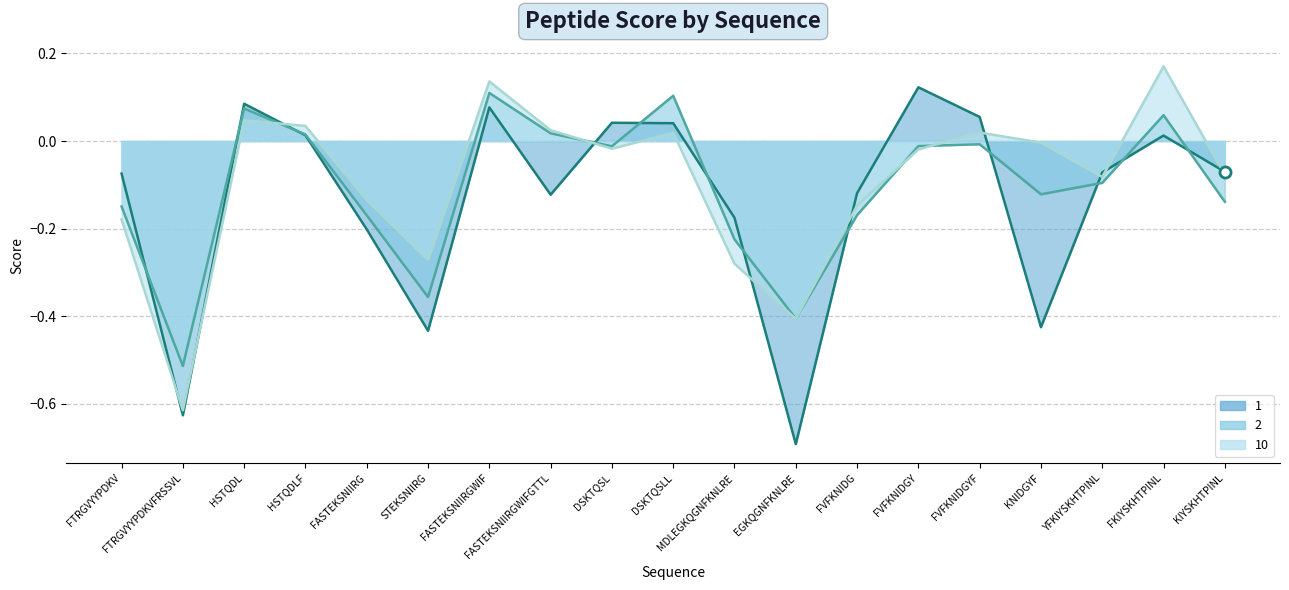

Which series ends up on top after the final intersection of 1 and 2?

1